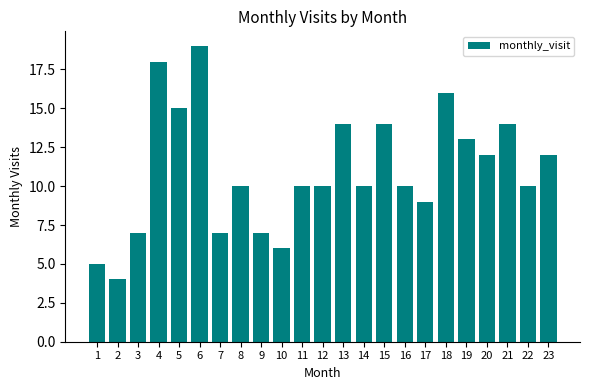

What is the difference between the maximum and second lowest values?

14